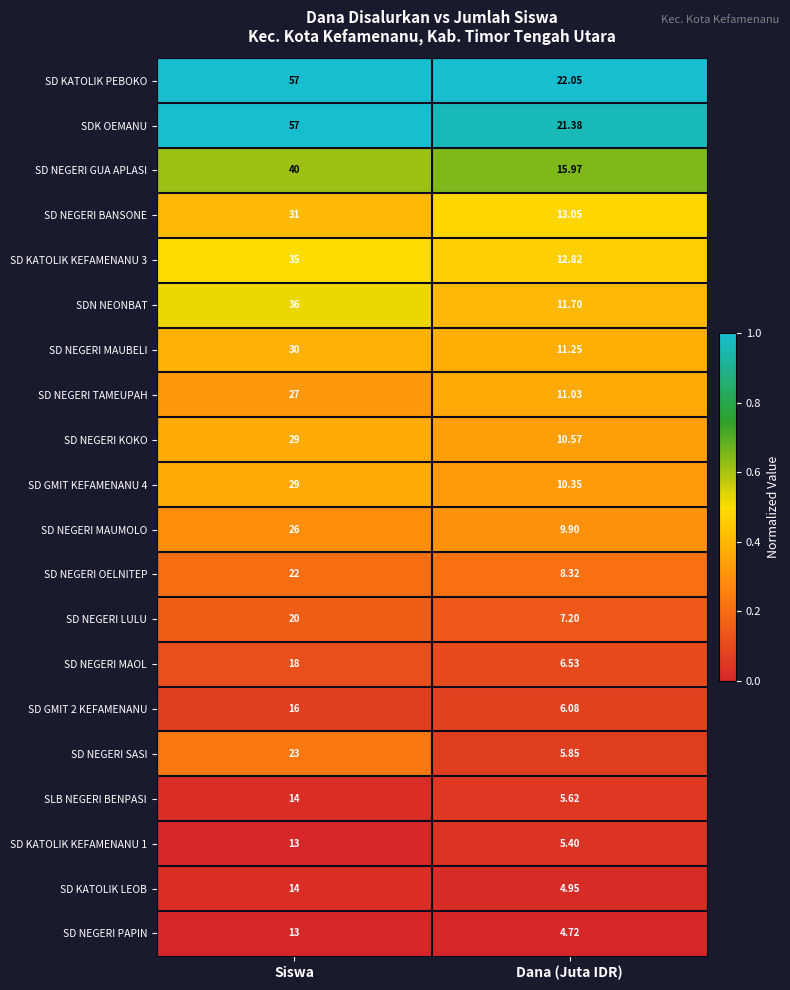

What is the maximum value shown in the chart?

57.0